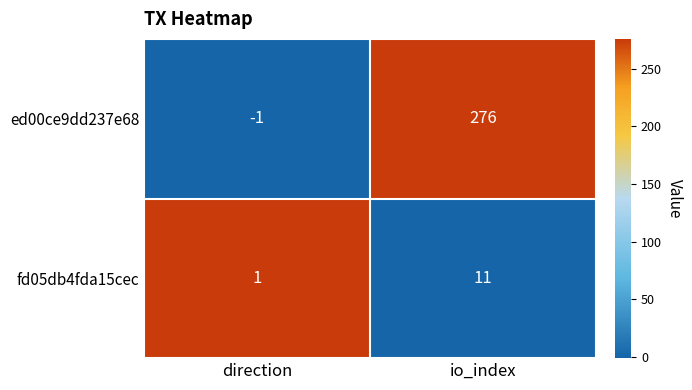

What is the approximate value of ed00ce9dd237e68 at io_index, to the nearest 5?

275